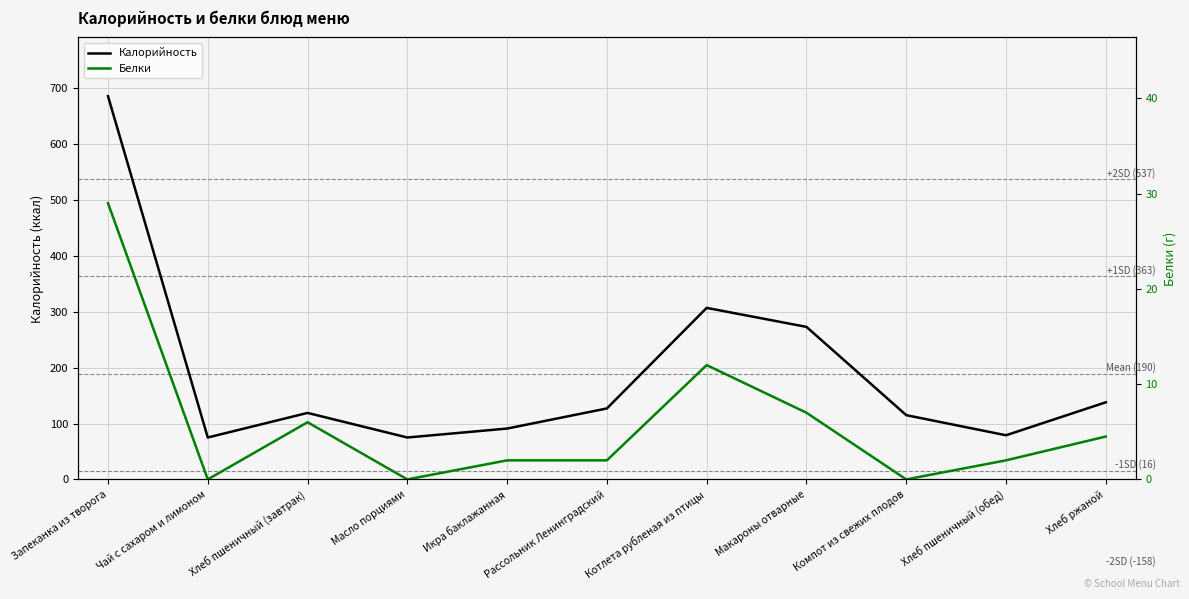

Reading left to right, transcribe all the data shown in this chart.

Калорийность: Запеканка из творога=686.0	Чай с сахаром и лимоном=75.0	Хлеб пшеничный (завтрак)=119.0	Масло порциями=75.0	Икра баклажанная=91.0	Рассольник Ленинградский=127.0	Котлета рубленая из птицы=307.0	Макароны отварные=273.0	Компот из свежих плодов=115.0	Хлеб пшеничный (обед)=79.0	Хлеб ржаной=138.0
Белки: Запеканка из творога=29.0	Чай с сахаром и лимоном=0.0	Хлеб пшеничный (завтрак)=6.0	Масло порциями=0.0	Икра баклажанная=2.0	Рассольник Ленинградский=2.0	Котлета рубленая из птицы=12.0	Макароны отварные=7.0	Компот из свежих плодов=0.0	Хлеб пшеничный (обед)=2.0	Хлеб ржаной=4.5